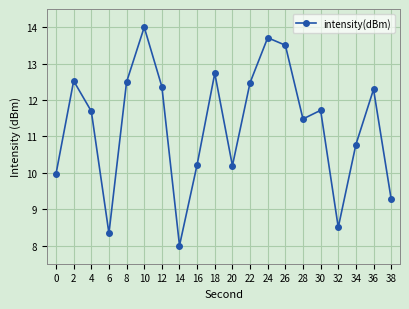

Which has a higher value, 28 or 12?

12